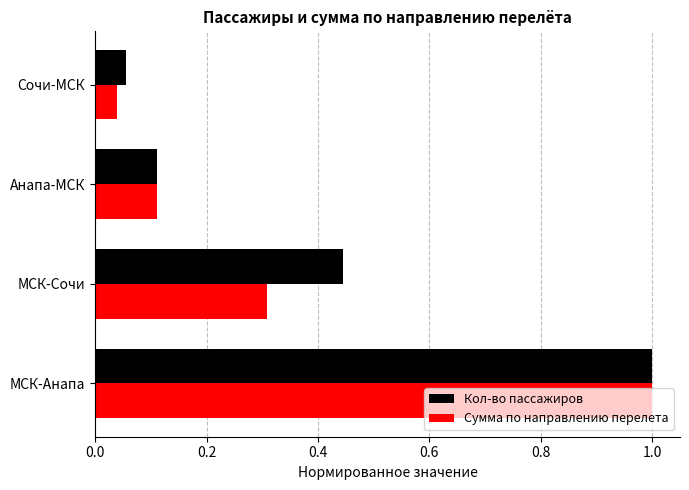

Is it true that Сумма по направлению перелета equals 0.3 at МСК-Сочи?

True